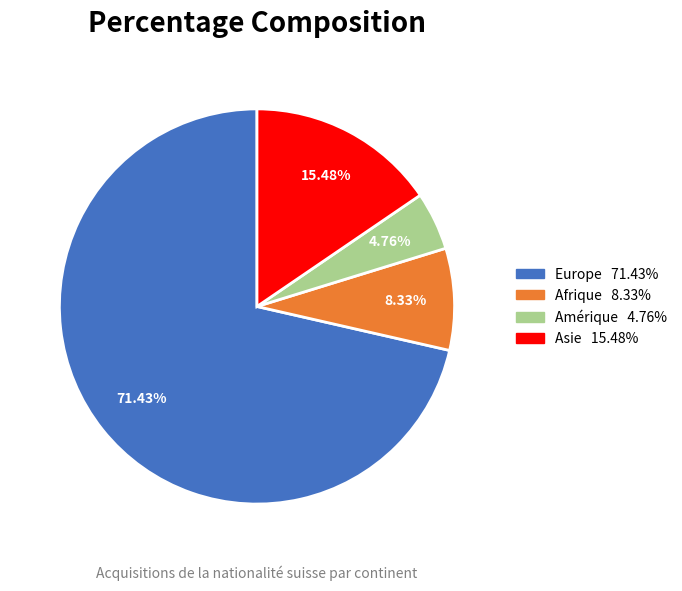

Is there any slice that represents more than half of the pie?

Yes